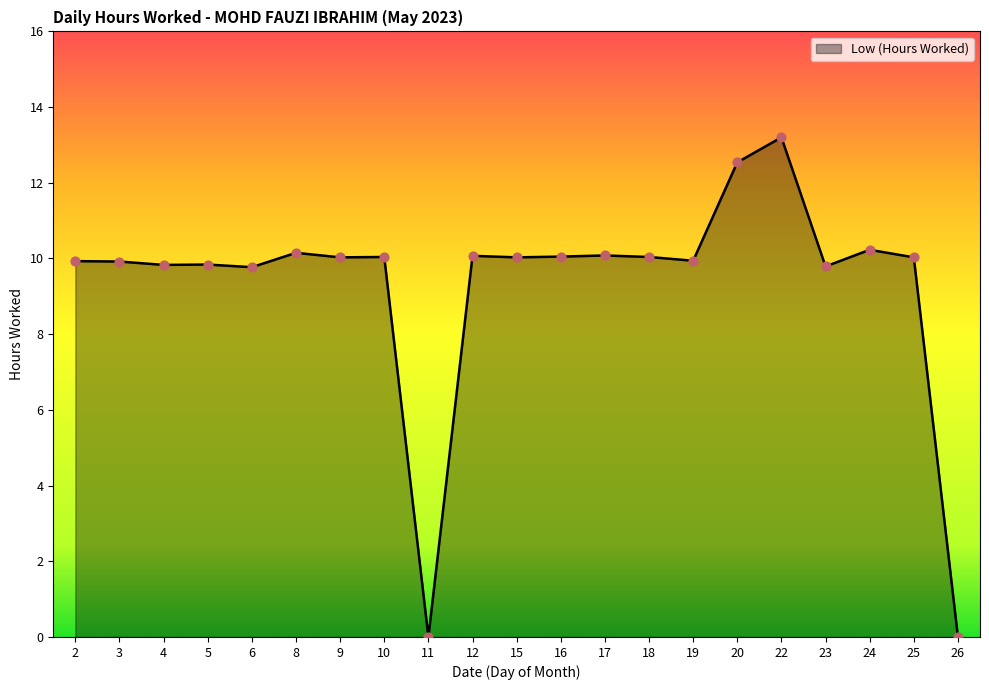

What is the change in value from 15 to 20?

+2.5